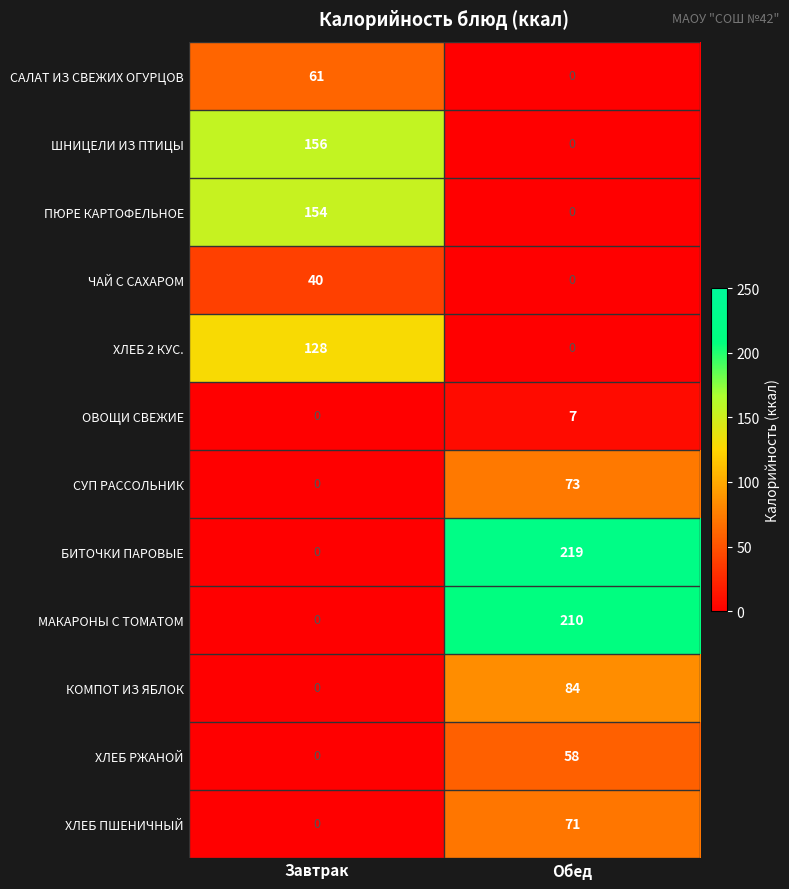

What is the total value across all series at Завтрак?

539